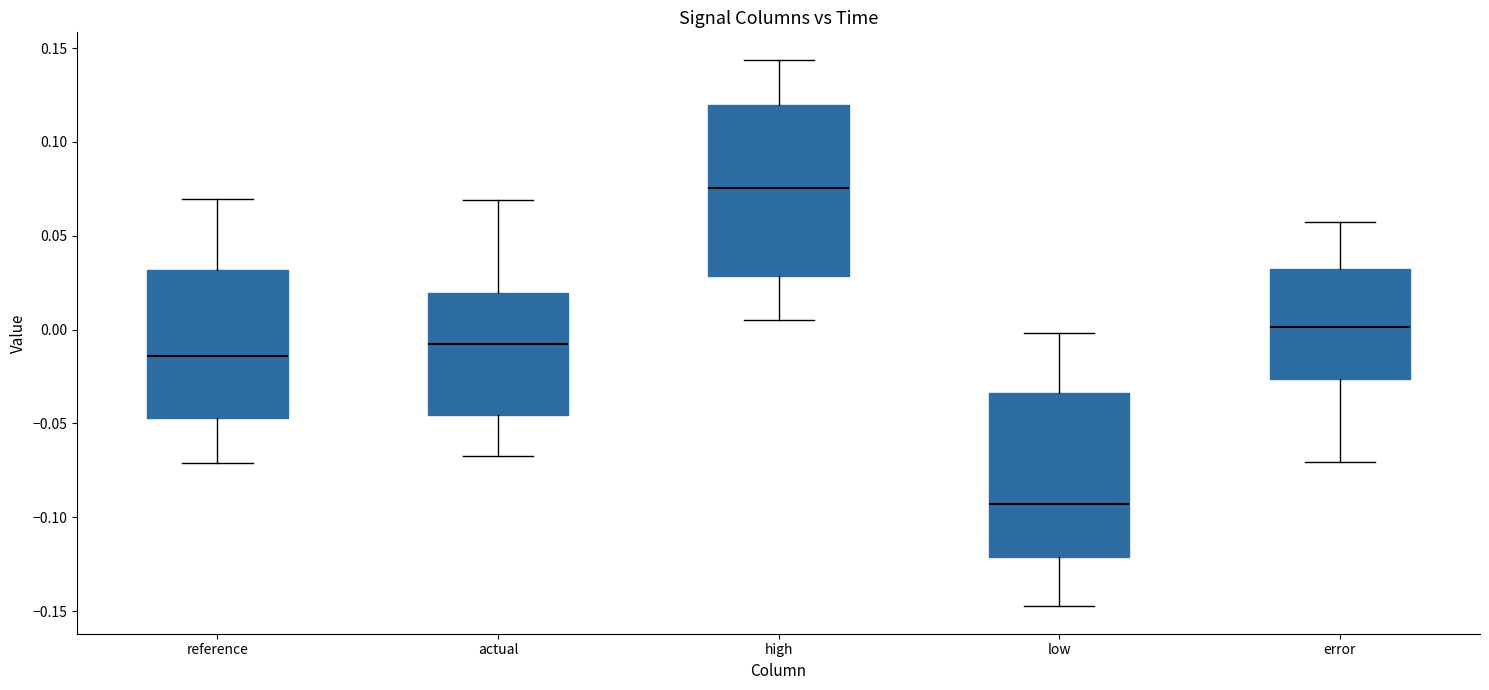

Reading left to right, read every box against the y-axis: the position of its median line, the range the box covers, and the ends of its whiskers. The values are not printed on the chart, so give them approximately, as read against the axis.

reference: median -0.015, box -0.045 to 0.030, whiskers -0.070 to 0.070
actual: median -0.010, box -0.045 to 0.020, whiskers -0.065 to 0.070
high: median 0.075, box 0.030 to 0.120, whiskers 0.005 to 0.145
low: median -0.095, box -0.120 to -0.035, whiskers -0.145 to 0.000
error: median 0.000, box -0.025 to 0.030, whiskers -0.070 to 0.055